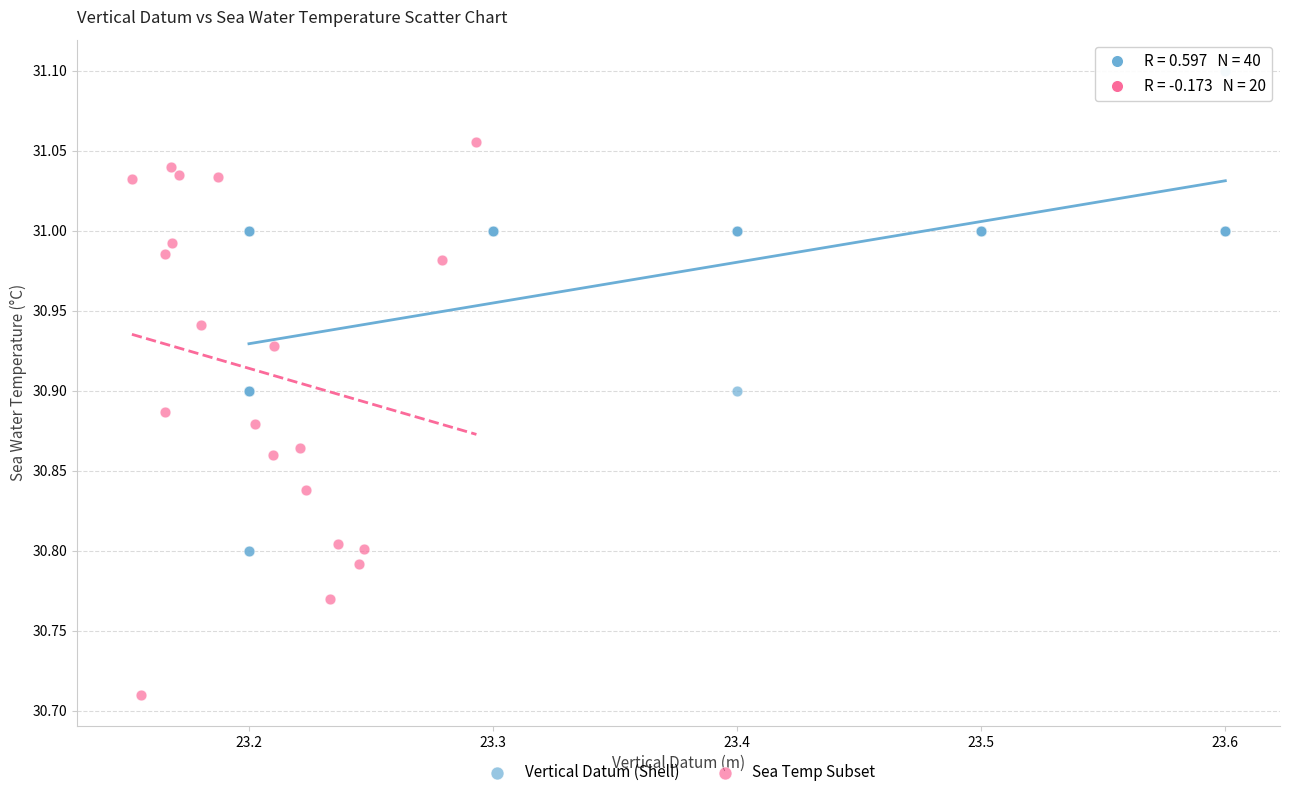

Which series reaches the maximum Y coordinate?

Vertical Datum (Shell)